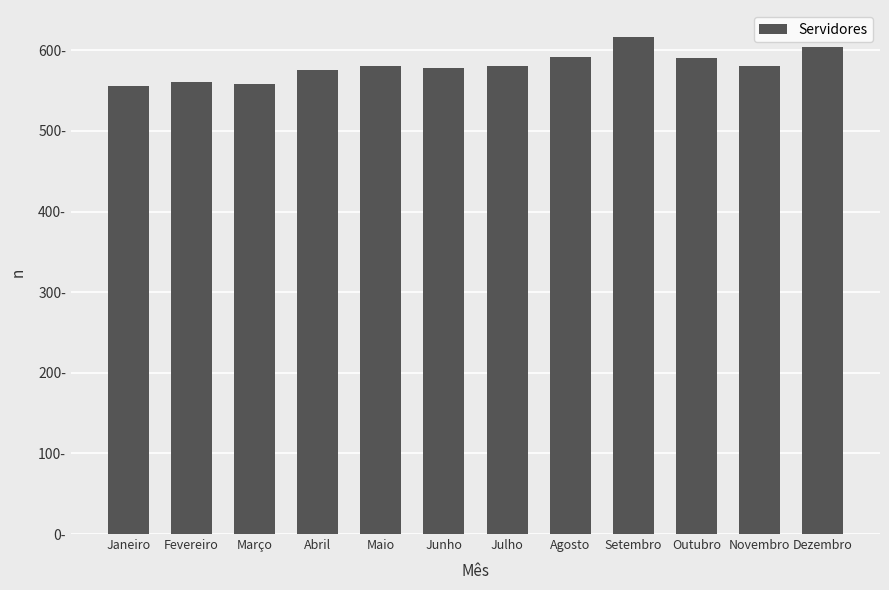

What is the ratio of the value at Maio to the value at Junho?

1.0